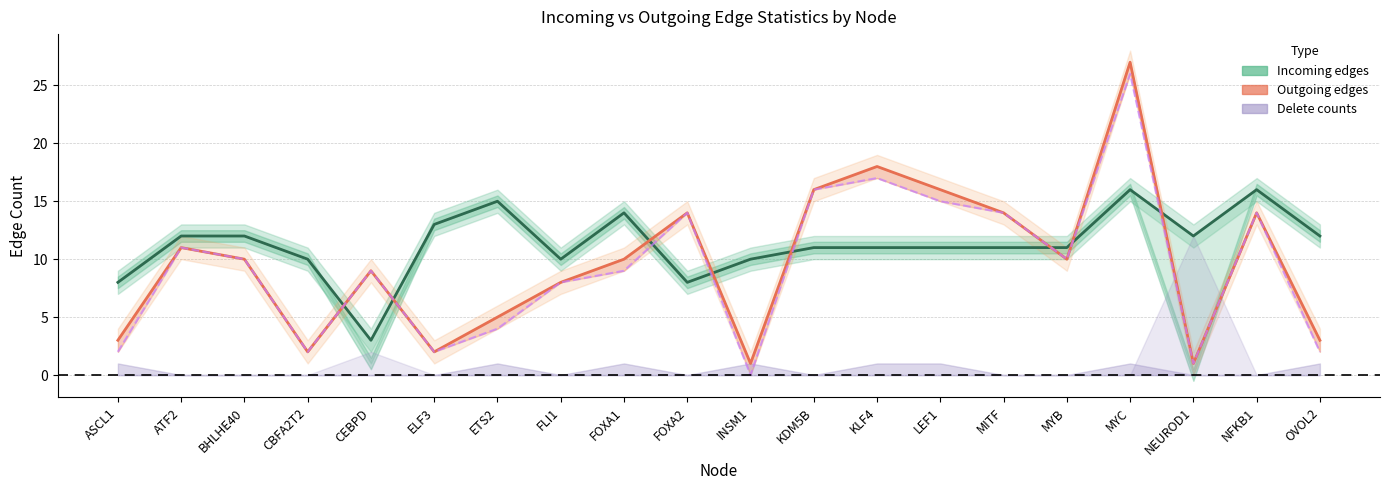

At which category does out_change_jsd<0.05 reach its first local peak?

ATF2